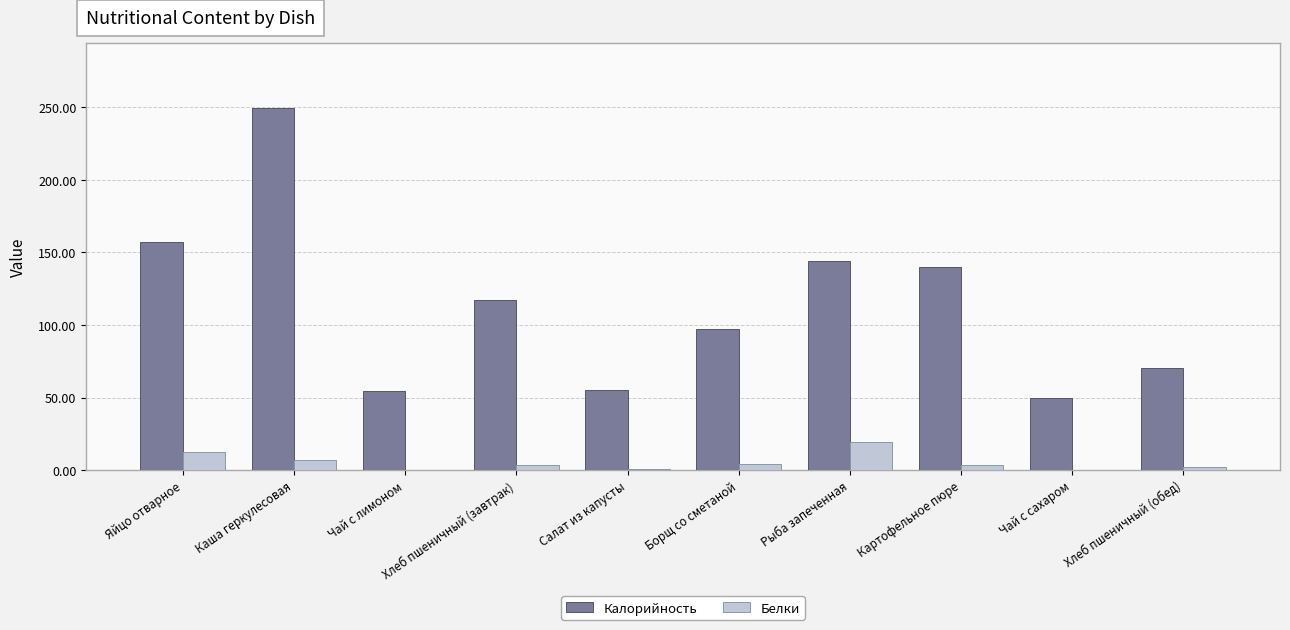

The value of Калорийность at Хлеб пшеничный (завтрак) is 117.5. True or false?

True